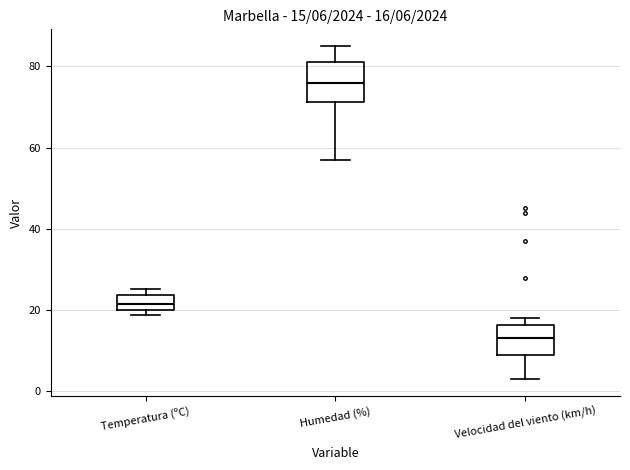

Comparing the boxes themselves (not the whiskers), which one is the tallest?

Humedad (%)